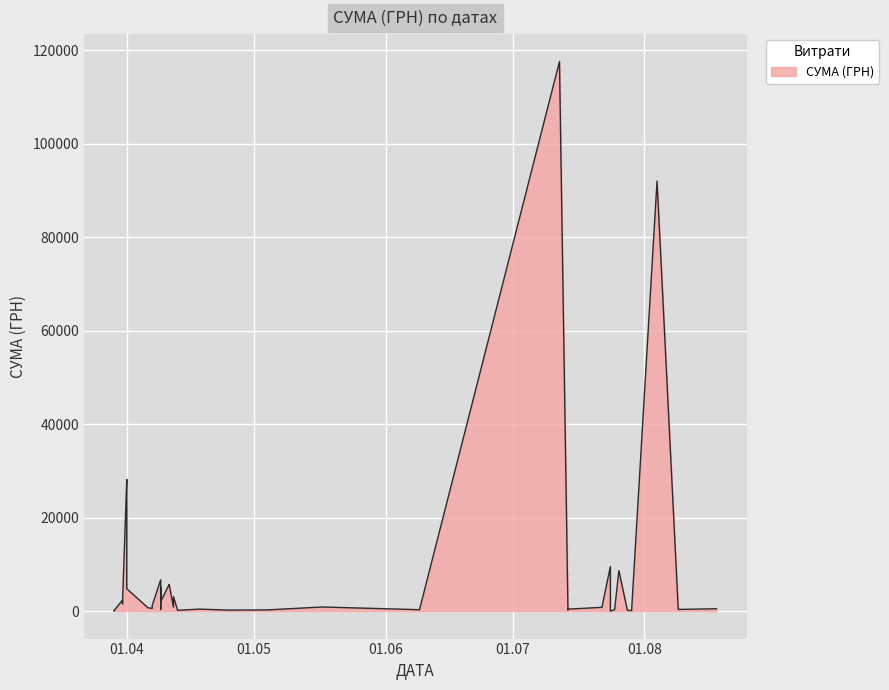

What is the sum of the values at 18.08.2016 and 09.04.2016?

5612.8